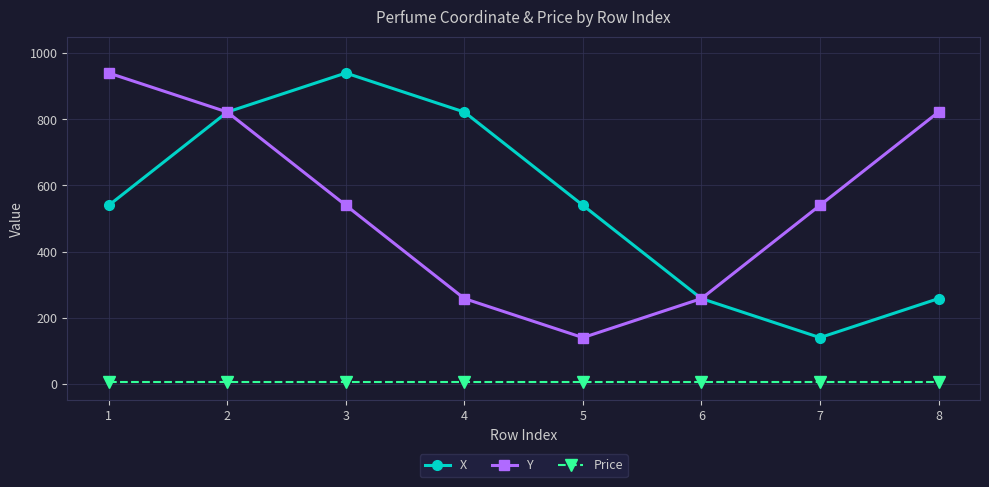

What are all the series names shown in the legend?

X, Y, Price